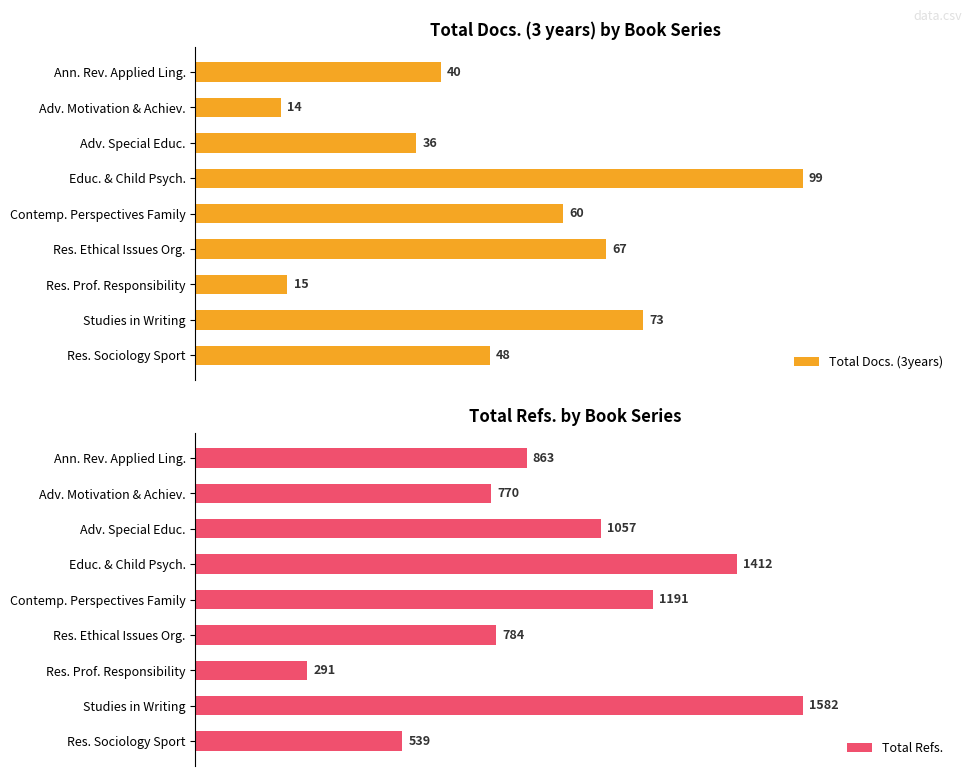

At which label does Total Docs. (3years) reach its minimum?

Adv. Motivation & Achiev.